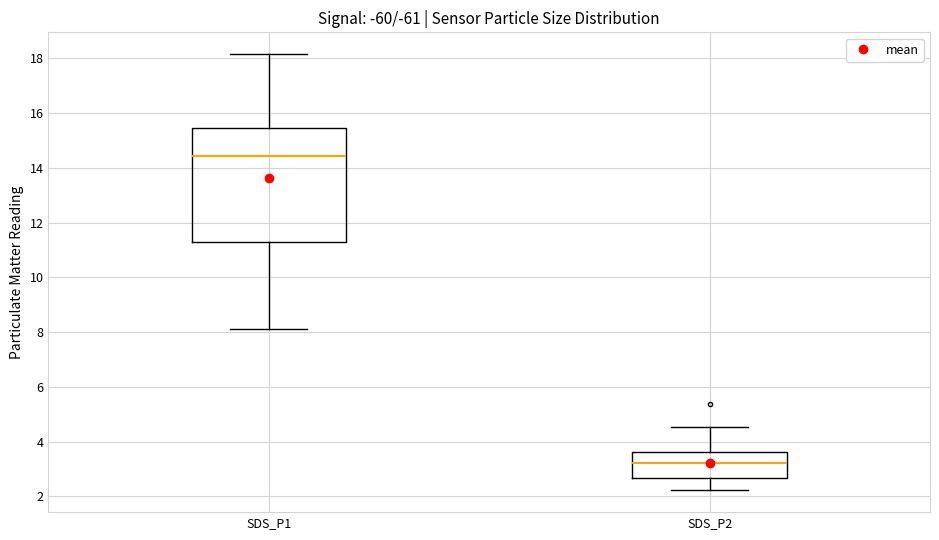

Reading left to right, read every box against the y-axis: the position of its median line, the range the box covers, and the ends of its whiskers. The values are not printed on the chart, so give them approximately, as read against the axis.

SDS_P1: median 14.4, box 11.2 to 15.4, whiskers 8.2 to 18.2
SDS_P2: median 3.2, box 2.6 to 3.6, whiskers 2.2 to 4.6